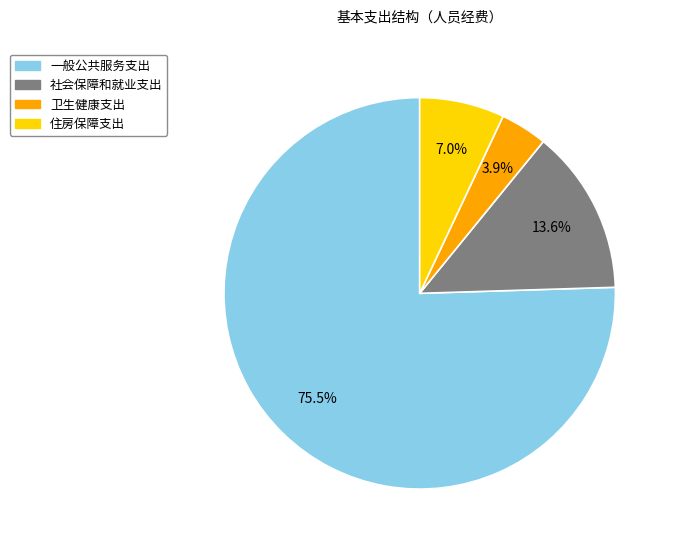

Between 住房保障支出 and 卫生健康支出, which is larger?

住房保障支出